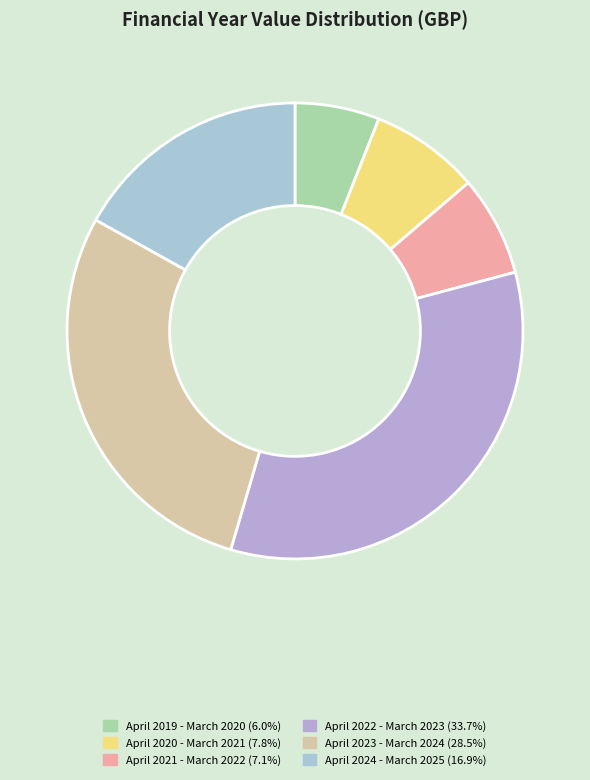

Which slice is the smallest?

April 2019 - March 2020